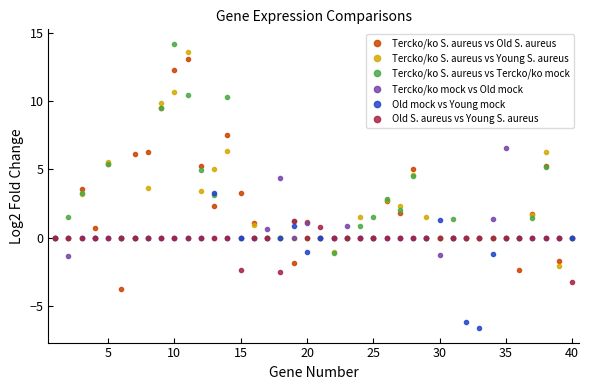

True or false: Tercko/ko S. aureus vs Tercko/ko mock has more than 1 interior local peaks.

True